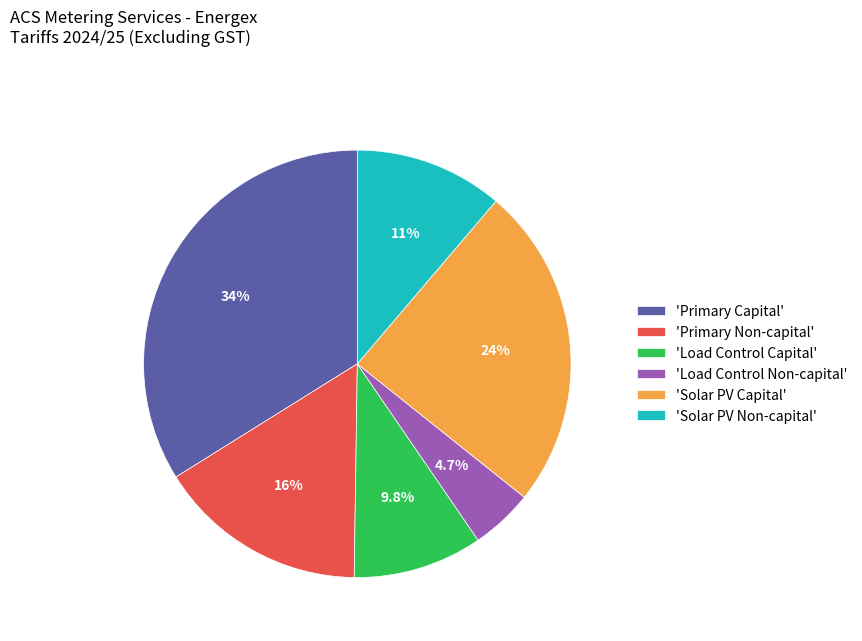

Is the sum of 'Primary Non-capital' and 'Load Control Non-capital' greater than half?

No